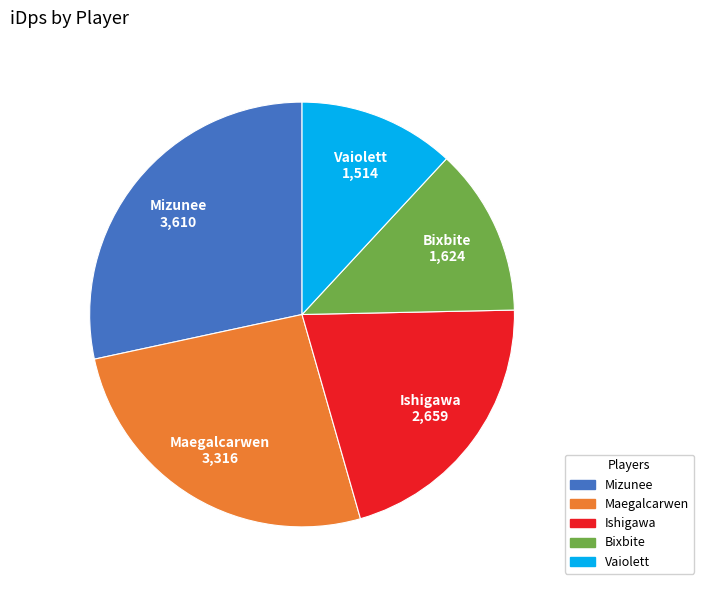

How many segments does this pie chart have?

5